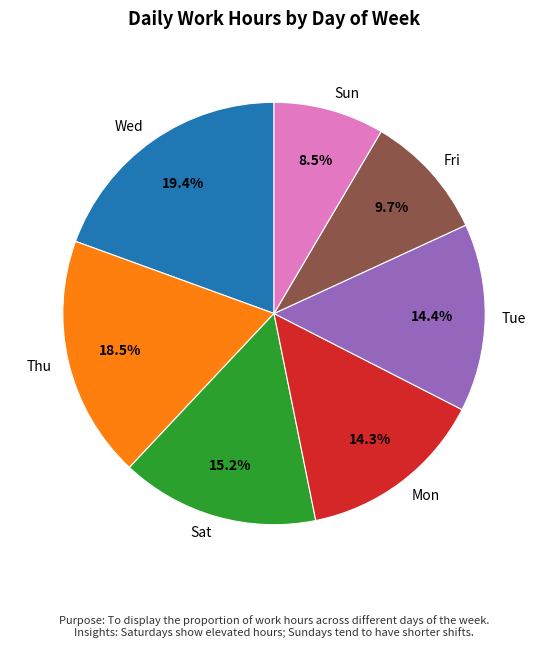

Which slice is the smallest?

Sun